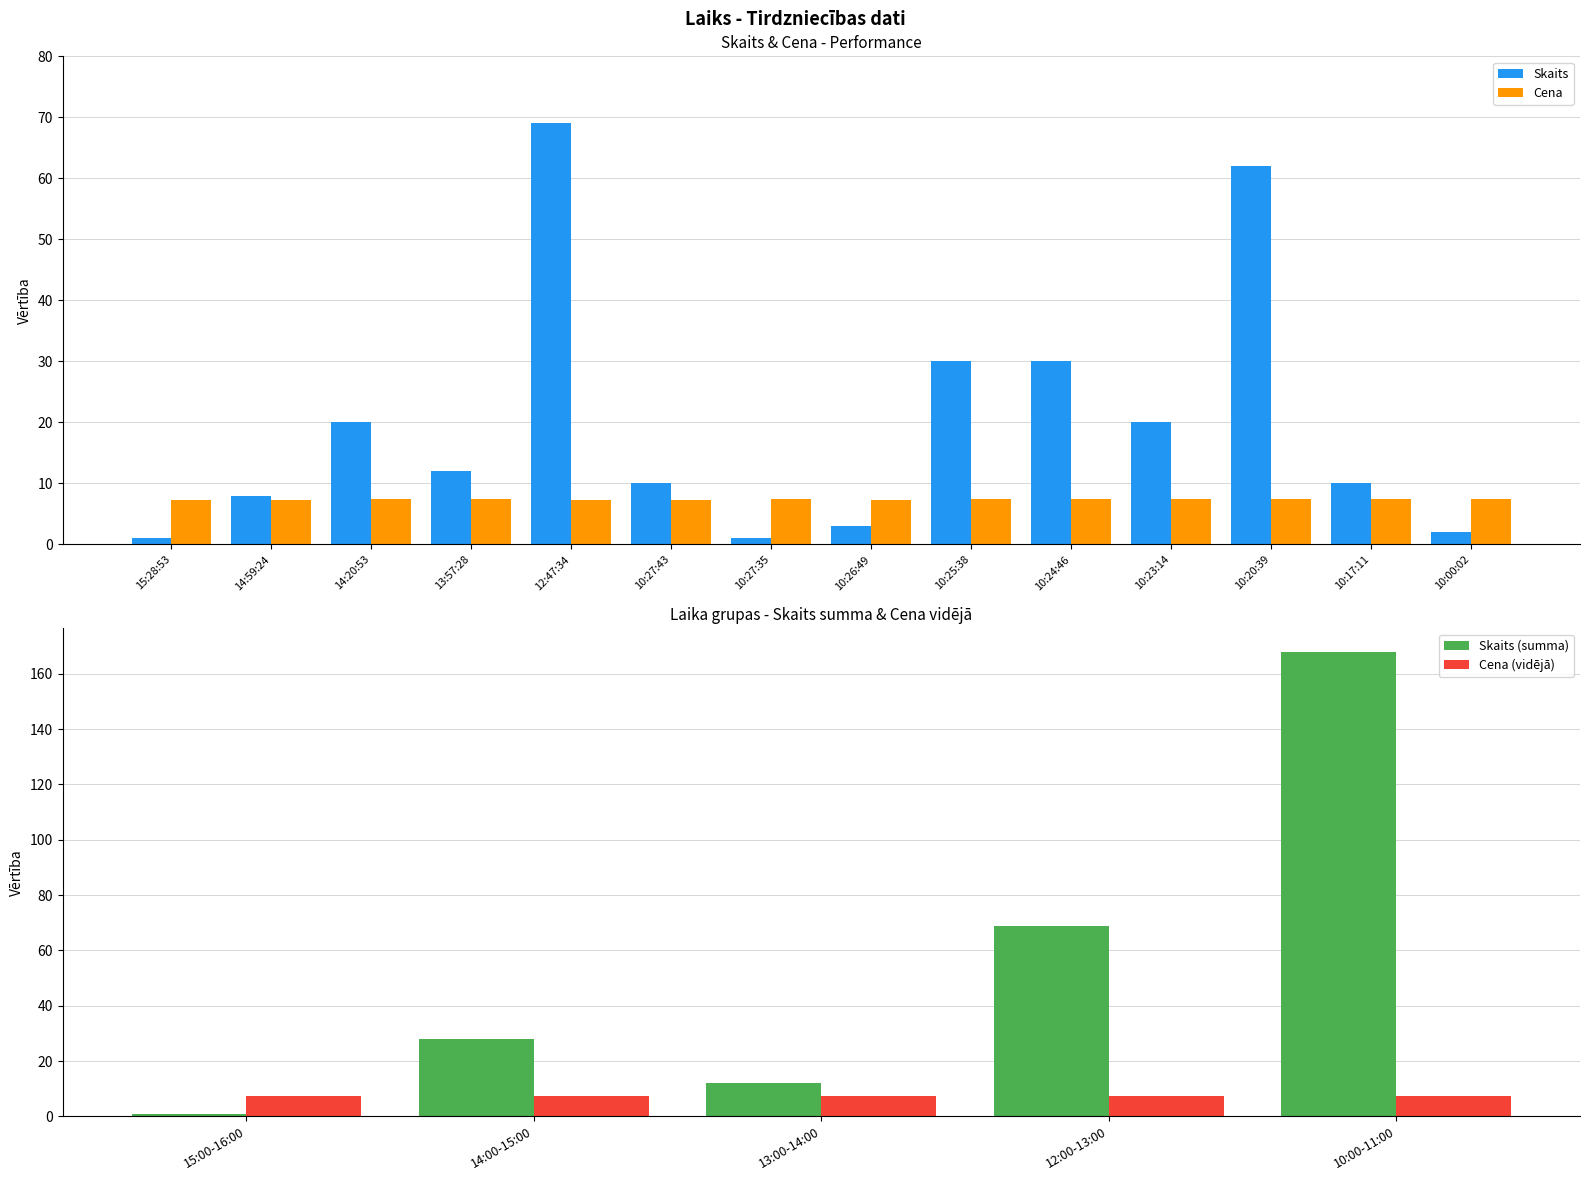

At how many categories does at least one series exceed 45?

2